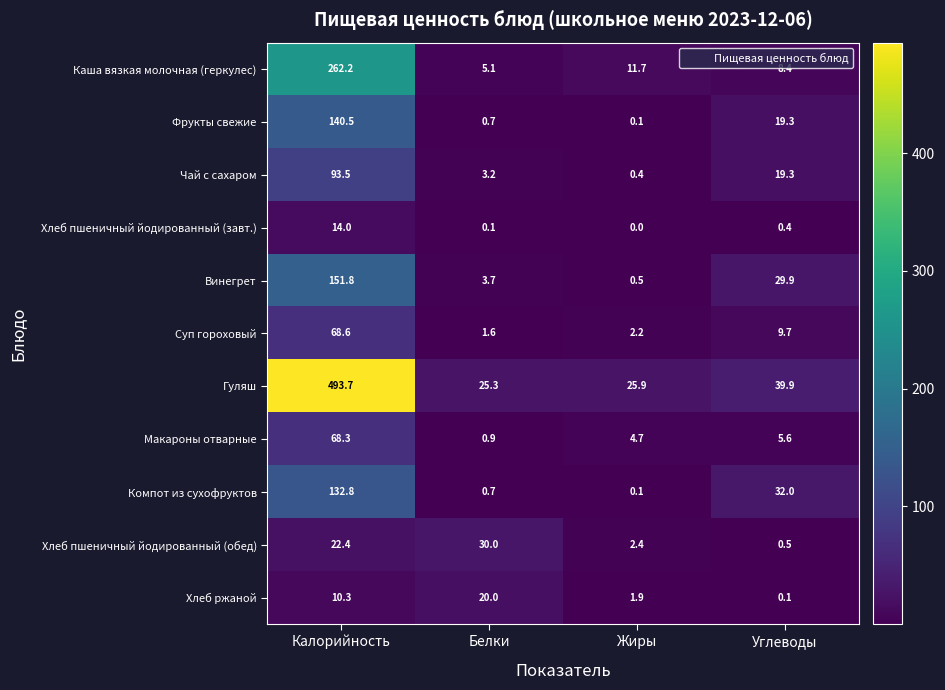

Which series has the largest range (max minus min)?

Гуляш